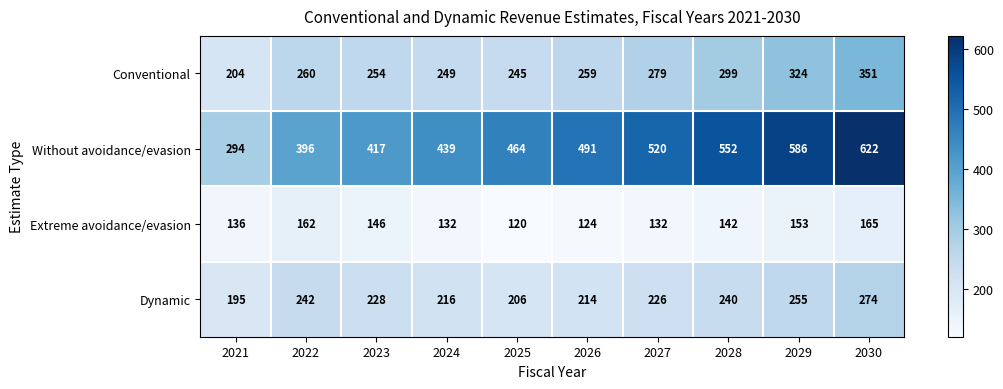

Which series has the largest range (max minus min)?

Without avoidance/evasion